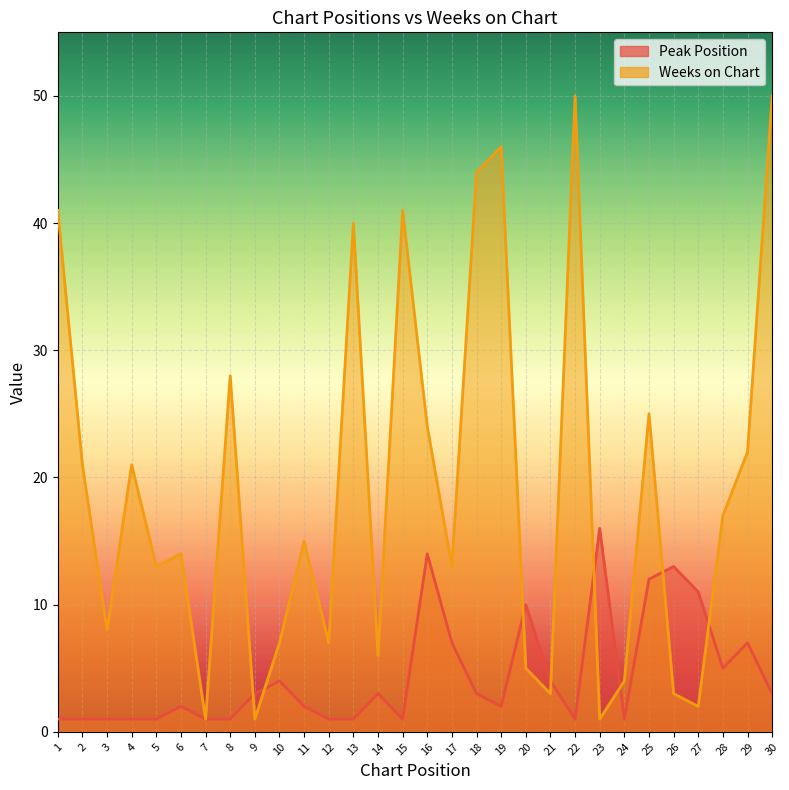

Reading left to right, what are all the values shown in this chart?

Peak Position: 1	1	1	1	1	2	1	1	3	4	2	1	1	3	1	14	7	3	2	10	4	1	16	1	12	13	11	5	7	3
Weeks on Chart: 41	21	8	21	13	14	1	28	1	7	15	7	40	6	41	24	13	44	46	5	3	50	1	4	25	3	2	17	22	50